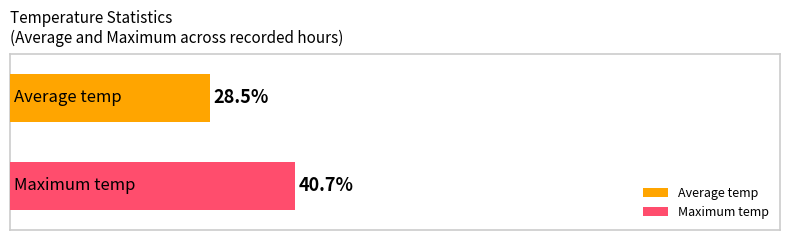

Which series has the largest range (max minus min)?

Average temp